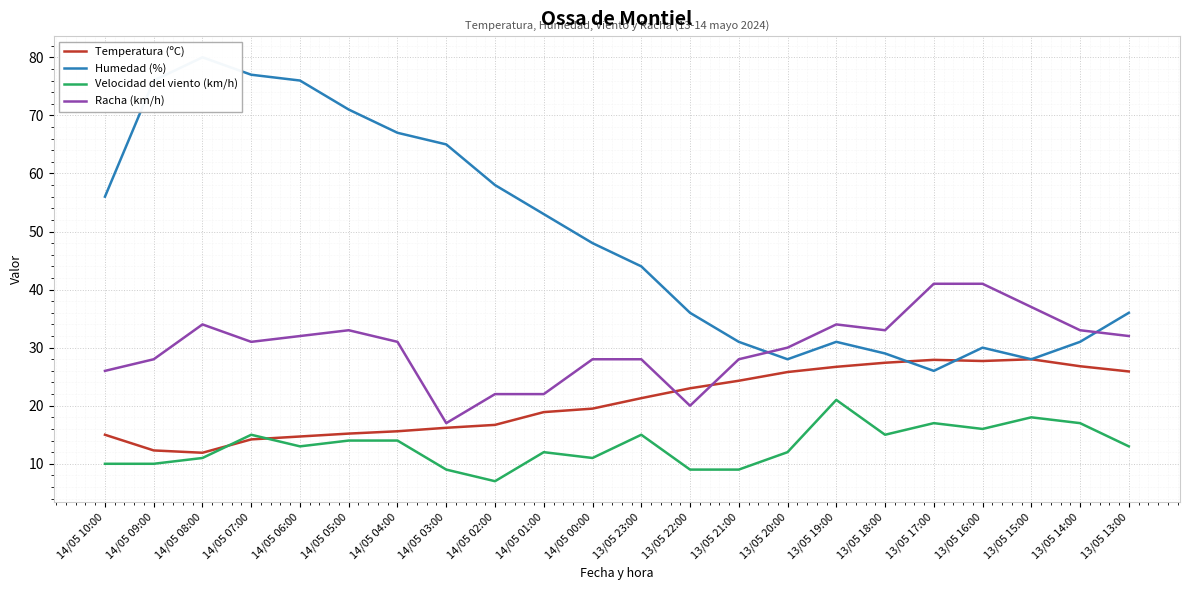

What is the total value across all series at 14/05 00:00?

106.5